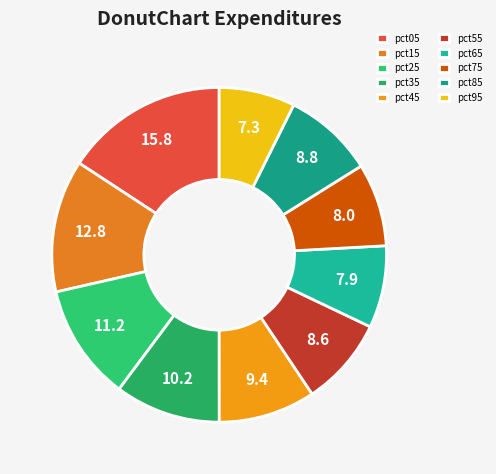

Is the sum of pct85 and pct45 greater than half?

No